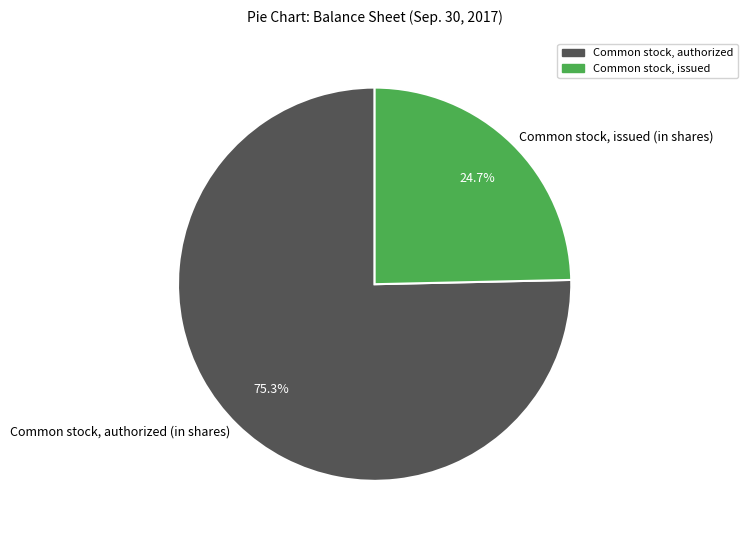

Which slice is the largest?

Common stock, authorized (in shares)